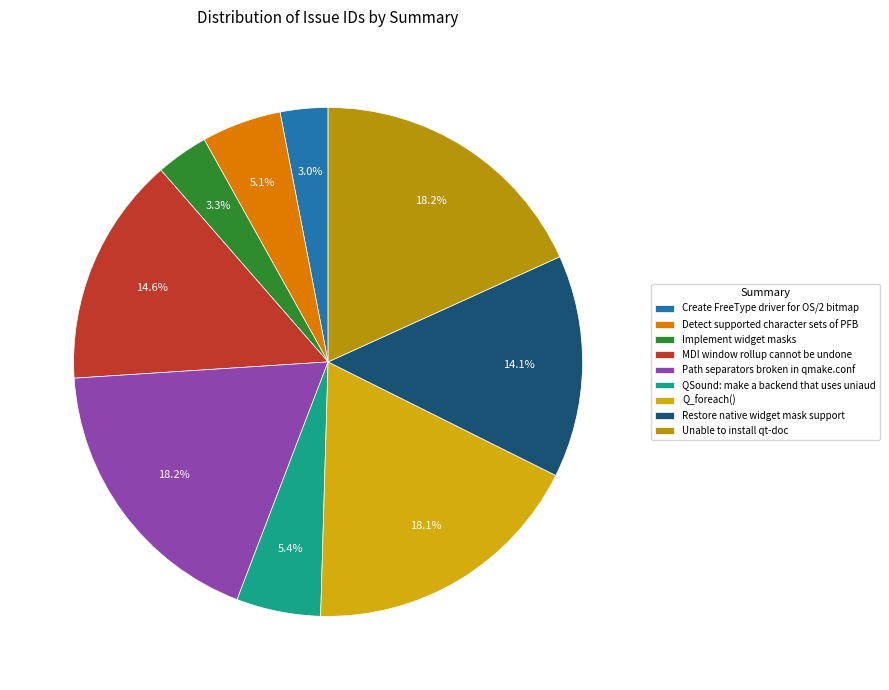

What percentage is the Detect supported character sets of PFB slice, to the nearest percent?

5%